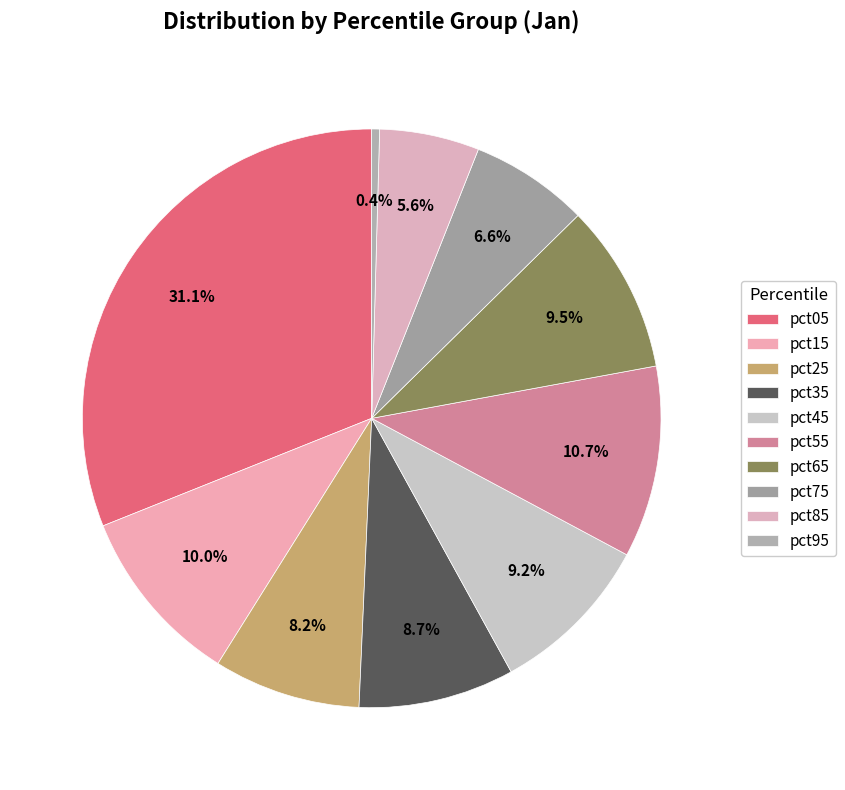

Does pct95 represent more than half of the total?

No